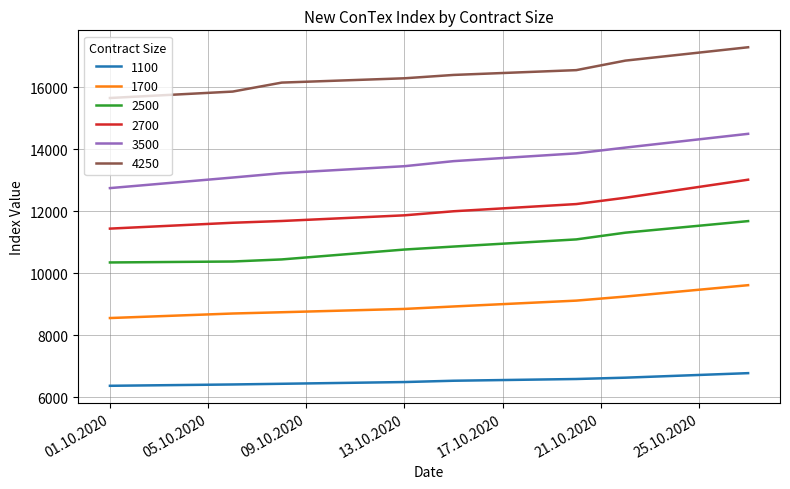

True or false: 3500 and 4250 intersect in this chart.

False